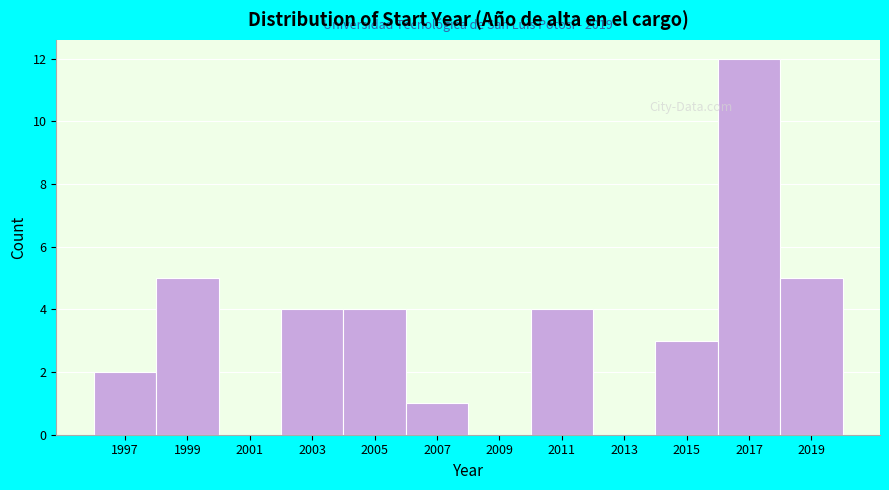

Reading left to right, list all the values displayed in this chart.

1997=2	1999=5	2001=0	2003=4	2005=4	2007=1	2009=0	2011=4	2013=0	2015=3	2017=12	2019=5